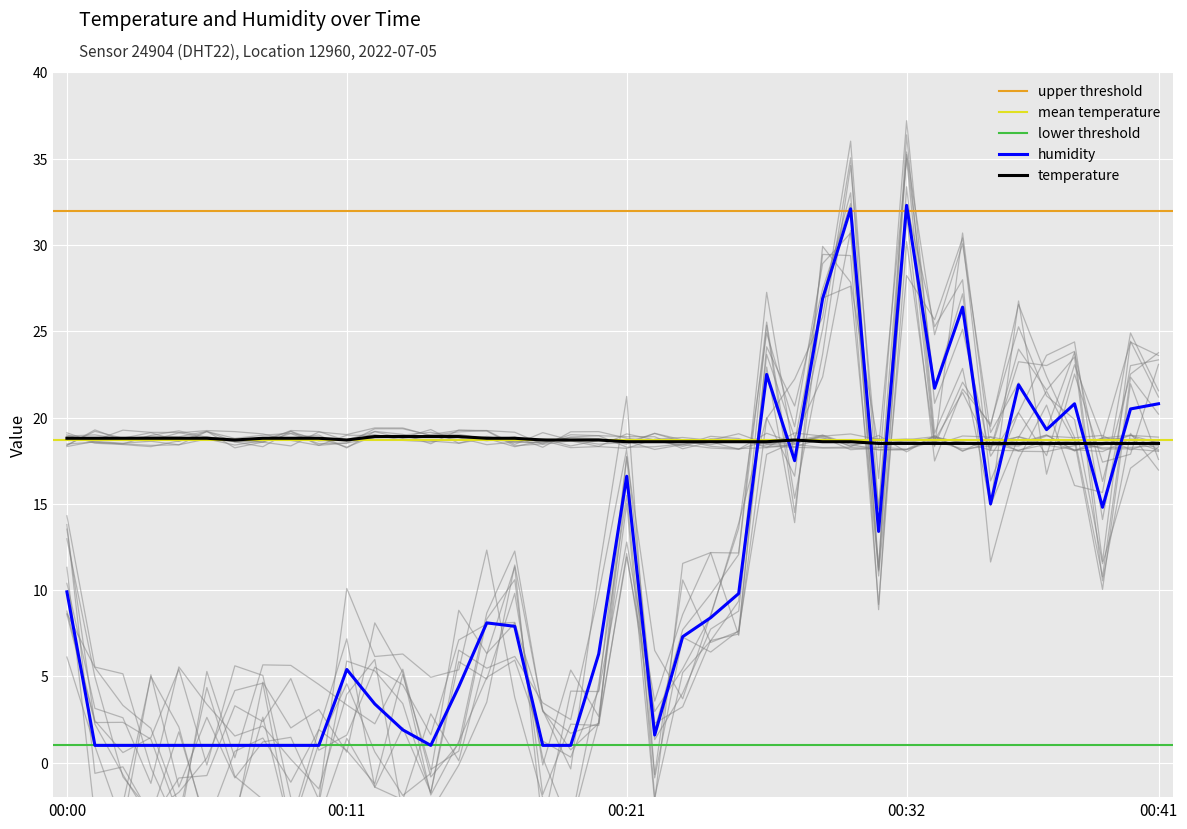

In temperature, how many points are higher than both neighbors (excluding endpoints)?

1